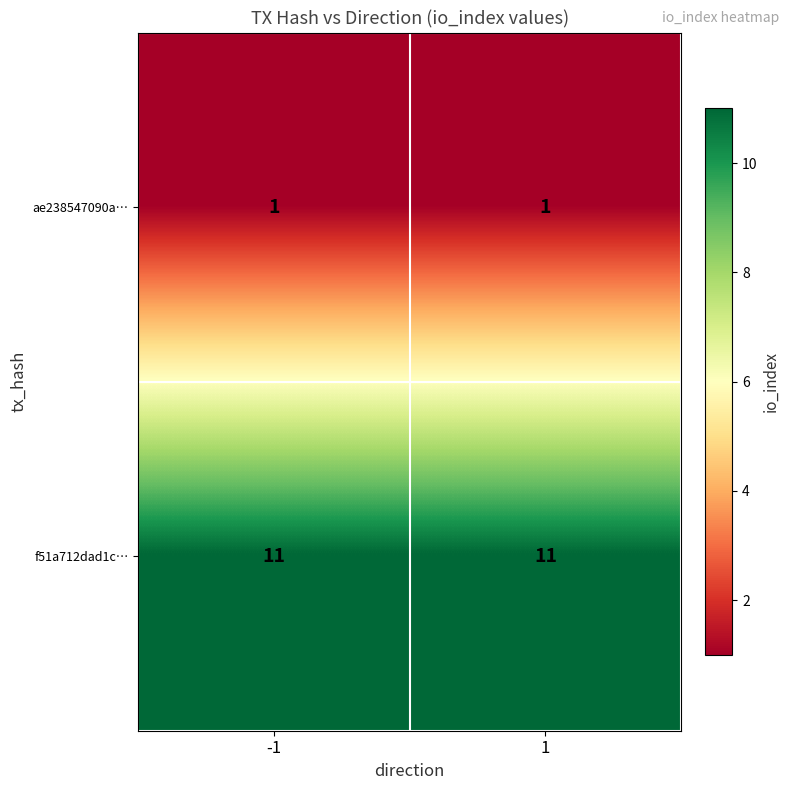

Reading left to right, list all the values displayed in this chart.

ae238547090a…: 1	1
f51a712dad1c…: 11	11